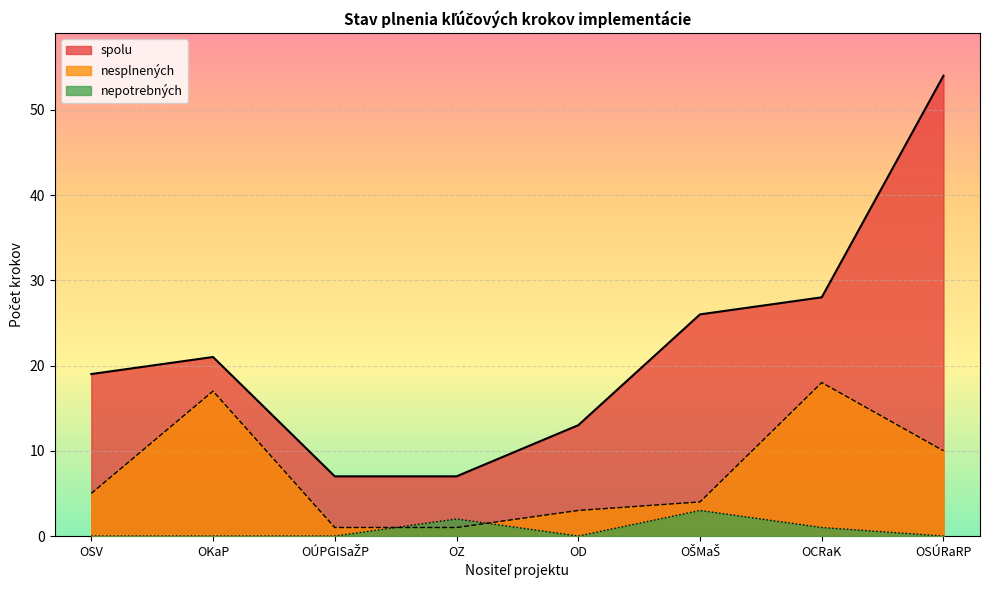

What position from the right is OSV?

8